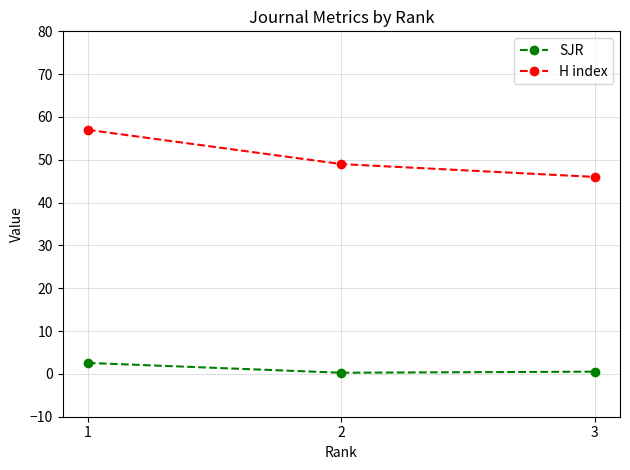

At which label does SJR reach its peak?

1